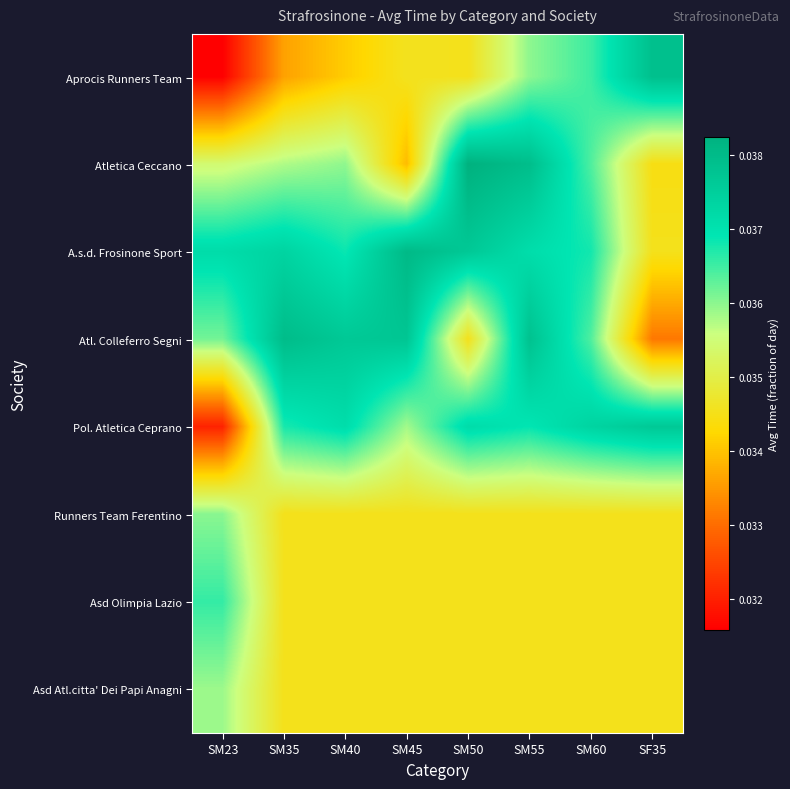

Which series has the widest spread of values?

Aprocis Runners Team